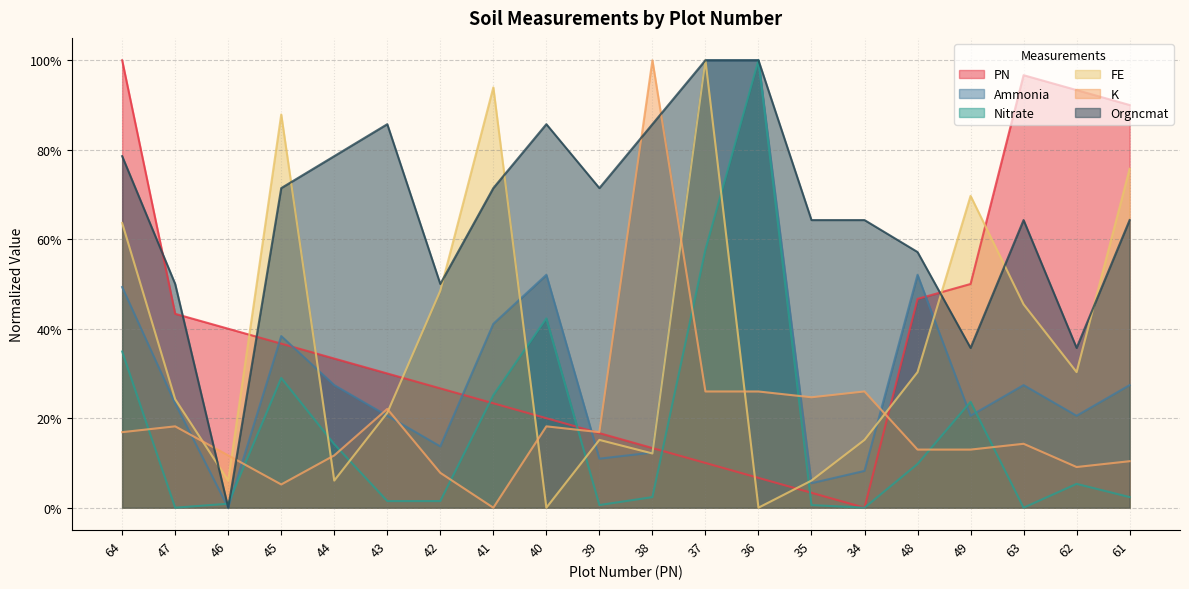

Reading right to left, transcribe all the data shown in this chart.

PN: 61=0.9	62=0.9	63=1.0	49=0.5	48=0.5	34=0.0	35=0.0	36=0.1	37=0.1	38=0.1	39=0.2	40=0.2	41=0.2	42=0.3	43=0.3	44=0.3	45=0.4	46=0.4	47=0.4	64=1.0
Ammonia: 61=0.3	62=0.2	63=0.3	49=0.2	48=0.5	34=0.1	35=0.1	36=1.0	37=1.0	38=0.1	39=0.1	40=0.5	41=0.4	42=0.1	43=0.2	44=0.3	45=0.4	46=0.0	47=0.2	64=0.5
Nitrate: 61=0.0	62=0.1	63=0.0	49=0.2	48=0.1	34=0.0	35=0.0	36=1.0	37=0.6	38=0.0	39=0.0	40=0.4	41=0.3	42=0.0	43=0.0	44=0.1	45=0.3	46=0.0	47=0.0	64=0.3
FE: 61=0.8	62=0.3	63=0.5	49=0.7	48=0.3	34=0.2	35=0.1	36=0.0	37=1.0	38=0.1	39=0.2	40=0.0	41=0.9	42=0.5	43=0.2	44=0.1	45=0.9	46=0.1	47=0.2	64=0.6
K: 61=0.1	62=0.1	63=0.1	49=0.1	48=0.1	34=0.3	35=0.2	36=0.3	37=0.3	38=1.0	39=0.2	40=0.2	41=0.0	42=0.1	43=0.2	44=0.1	45=0.1	46=0.1	47=0.2	64=0.2
Orgncmat: 61=0.6	62=0.4	63=0.6	49=0.4	48=0.6	34=0.6	35=0.6	36=1.0	37=1.0	38=0.9	39=0.7	40=0.9	41=0.7	42=0.5	43=0.9	44=0.8	45=0.7	46=0.0	47=0.5	64=0.8